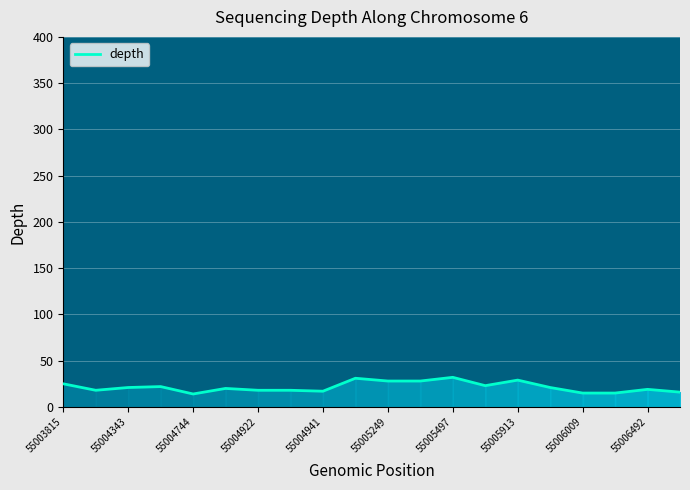

What is the maximum value shown in the chart?

32